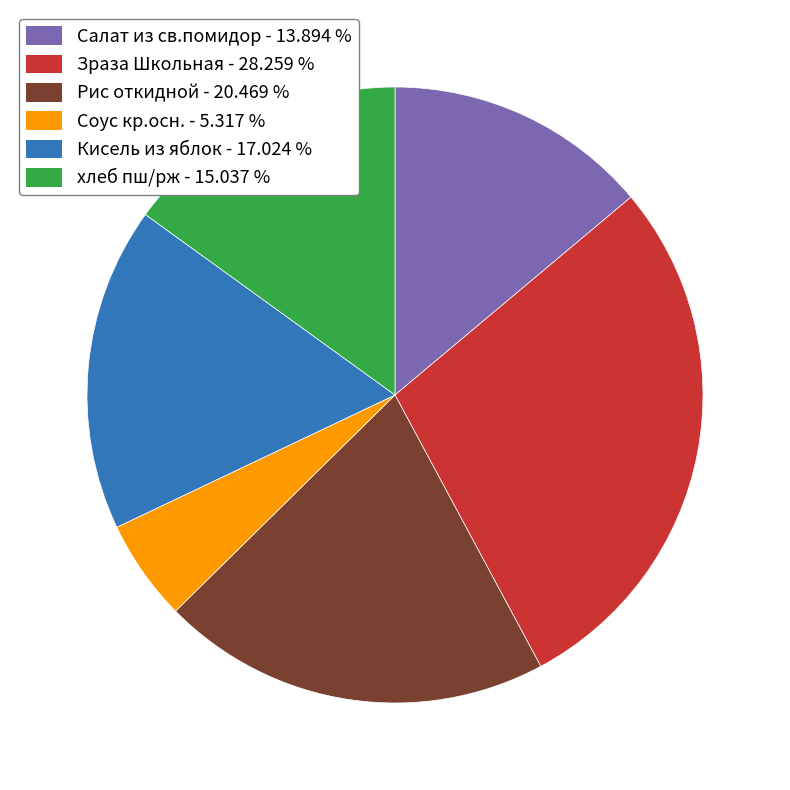

Is there a majority slice in this chart?

No